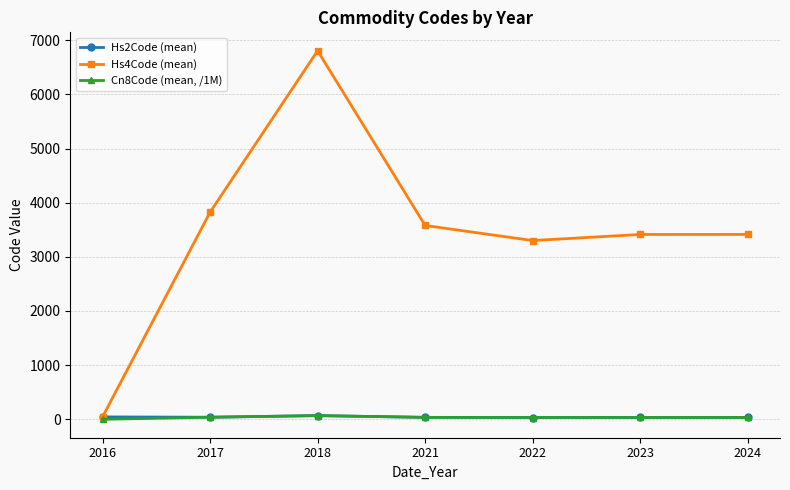

The value of Cn8Code (mean, /1M) at 2024 is 34.1. True or false?

True